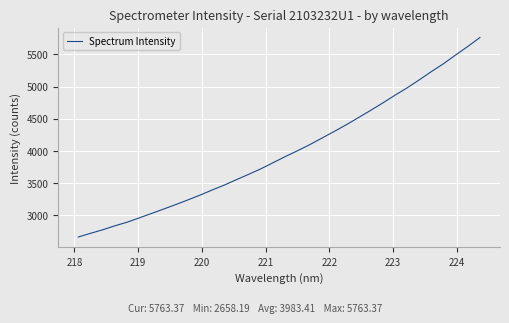

What is the greatest value displayed?

5763.4